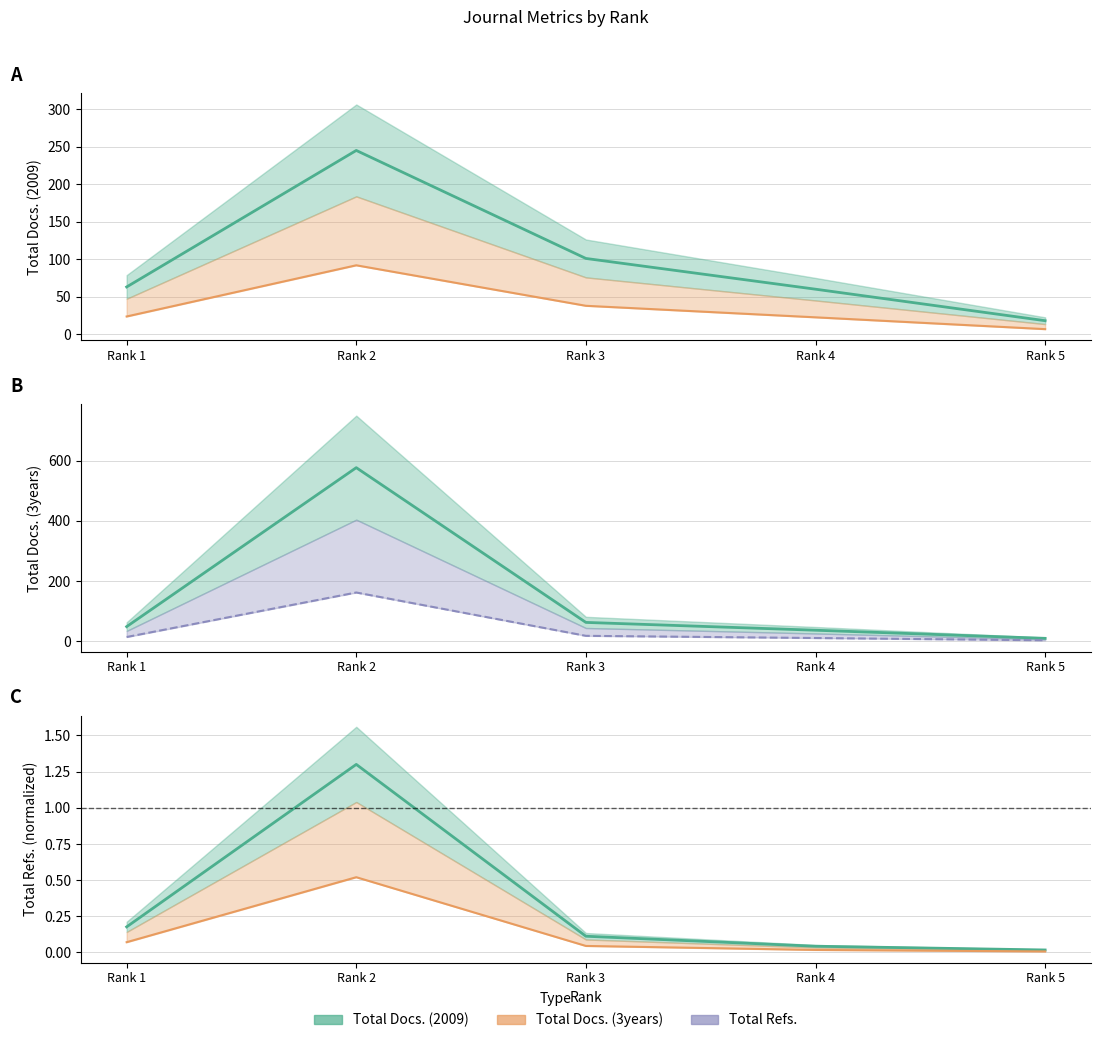

At which category does the chart reach its peak across all series?

Rank 2